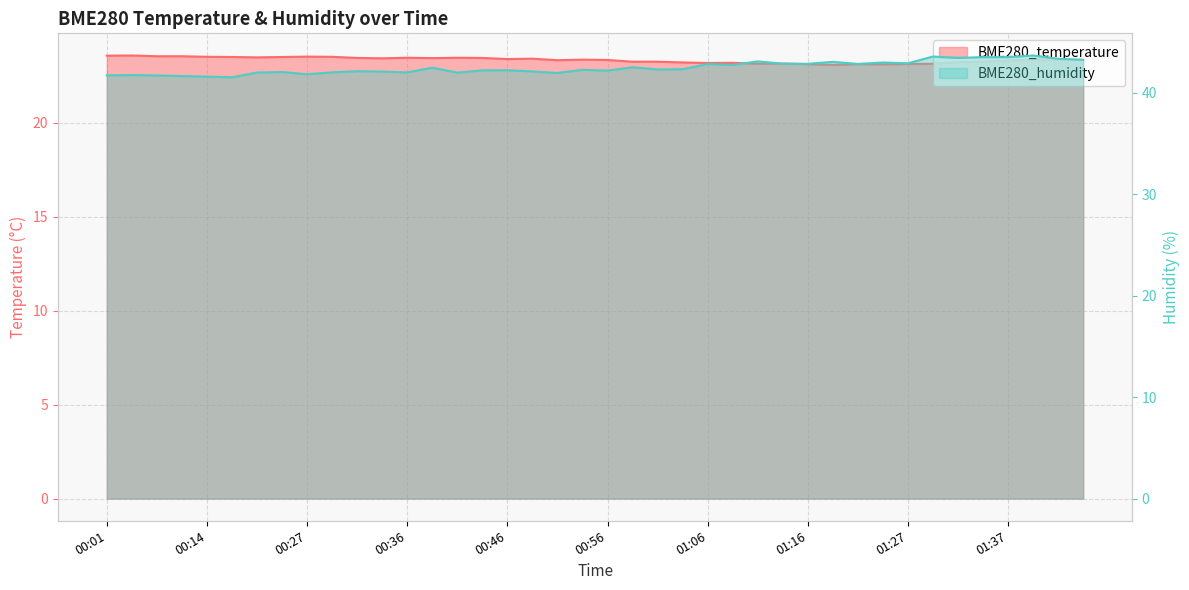

What is the label of the 8th point from the right?

01:27